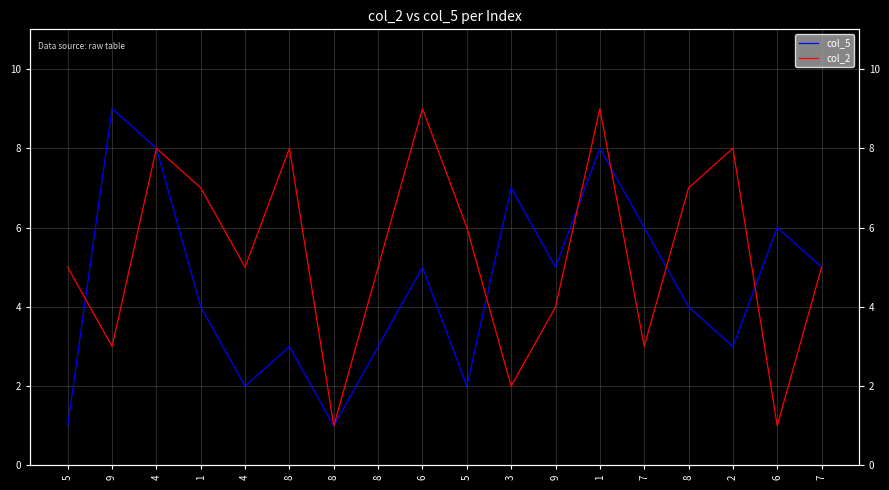

The col_5 series shows 2 at 3. True or false?

False